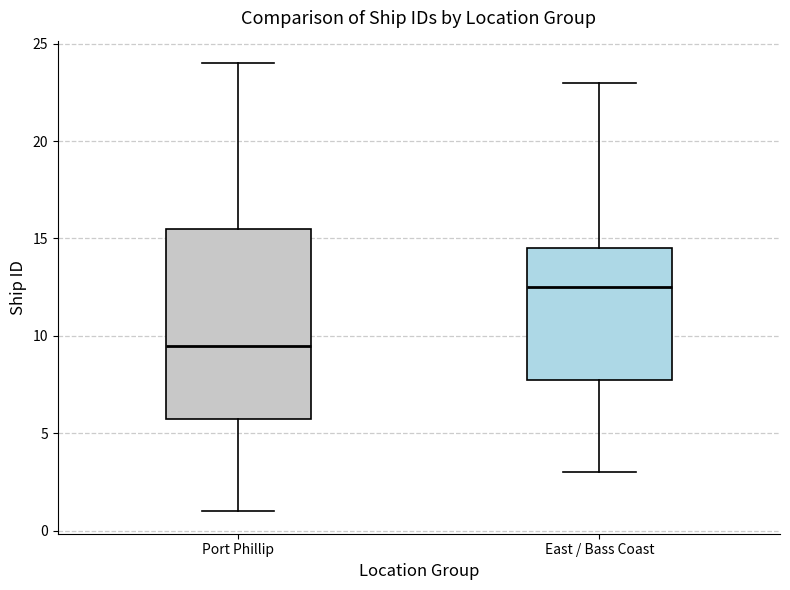

Reading left to right, transcribe this box plot: for each box, give where its median line is, the range the box spans, and where its two whiskers end, as read against the y-axis. The values are not printed on the chart, so give them approximately, as read against the axis.

Port Phillip: median 9.5, box 6.0 to 15.5, whiskers 1.0 to 24.0
East / Bass Coast: median 12.5, box 8.0 to 14.5, whiskers 3.0 to 23.0